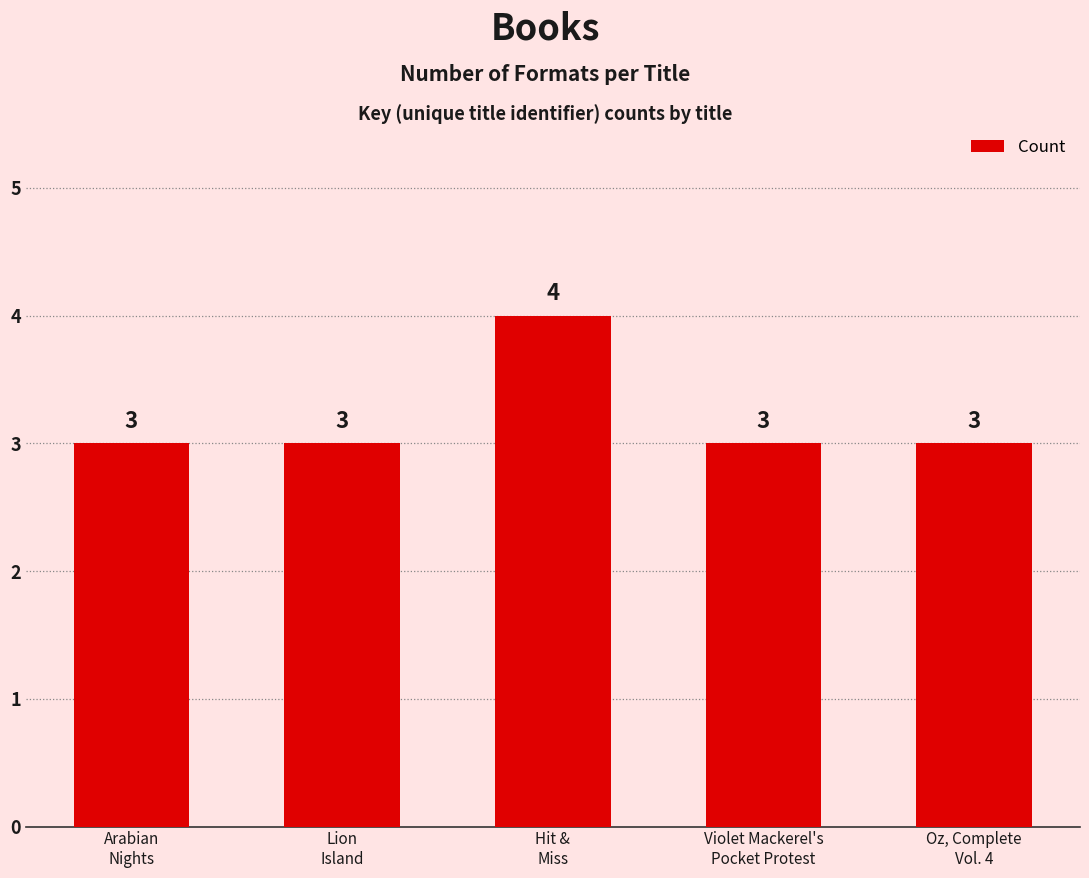

What is the ratio of the value at Oz, Complete
Vol. 4 to the value at Lion
Island?

1.0